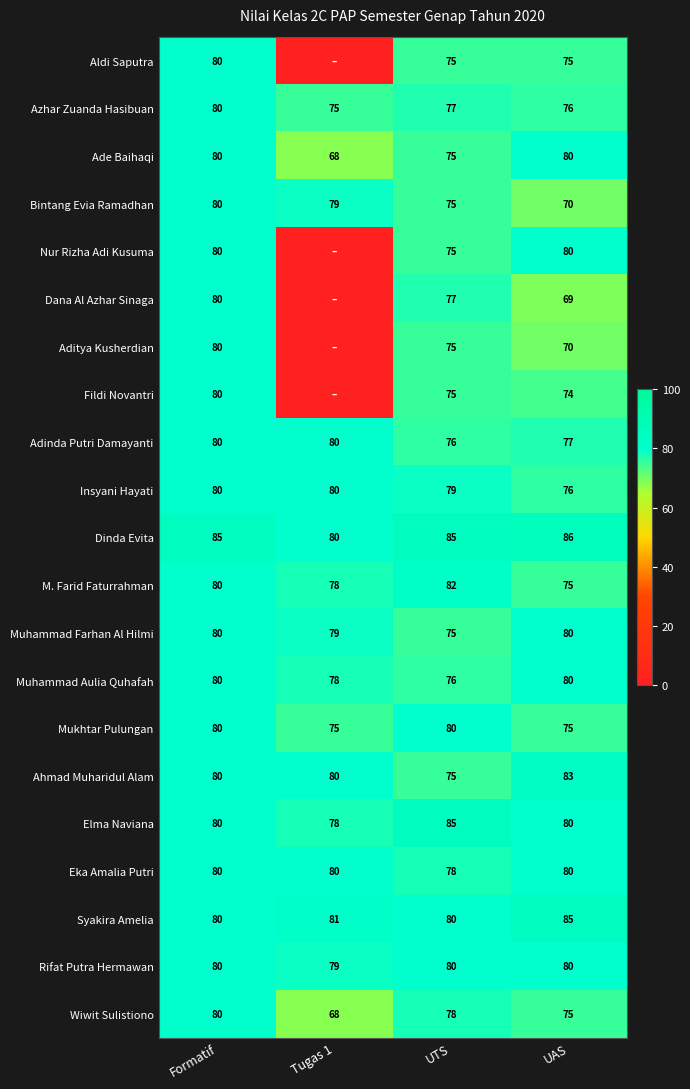

How many data points in Adinda Putri Damayanti are less than 80?

2